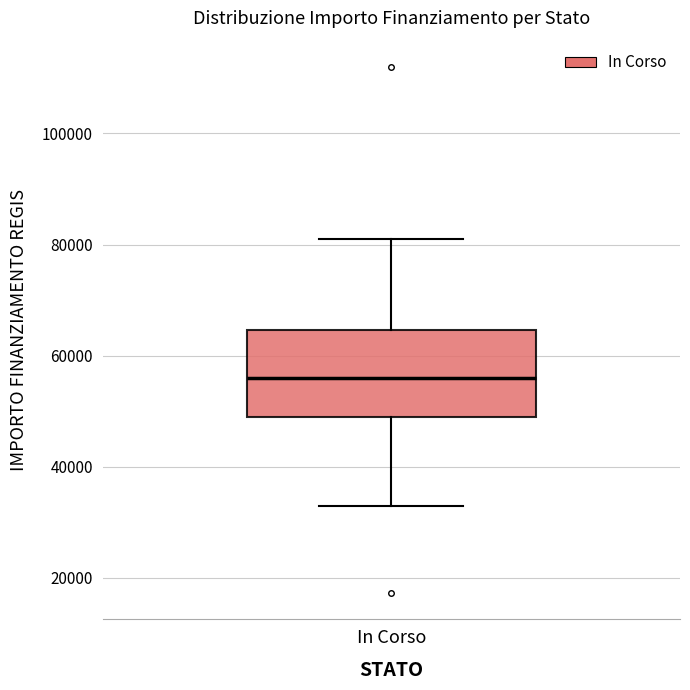

Read this box plot against the y-axis: the position of the median line, the range covered by the box, and the ends of both whiskers. The values are not printed on the chart, so give them approximately, as read against the axis.

median 56000, box 50000 to 64000, whiskers 32000 to 80000